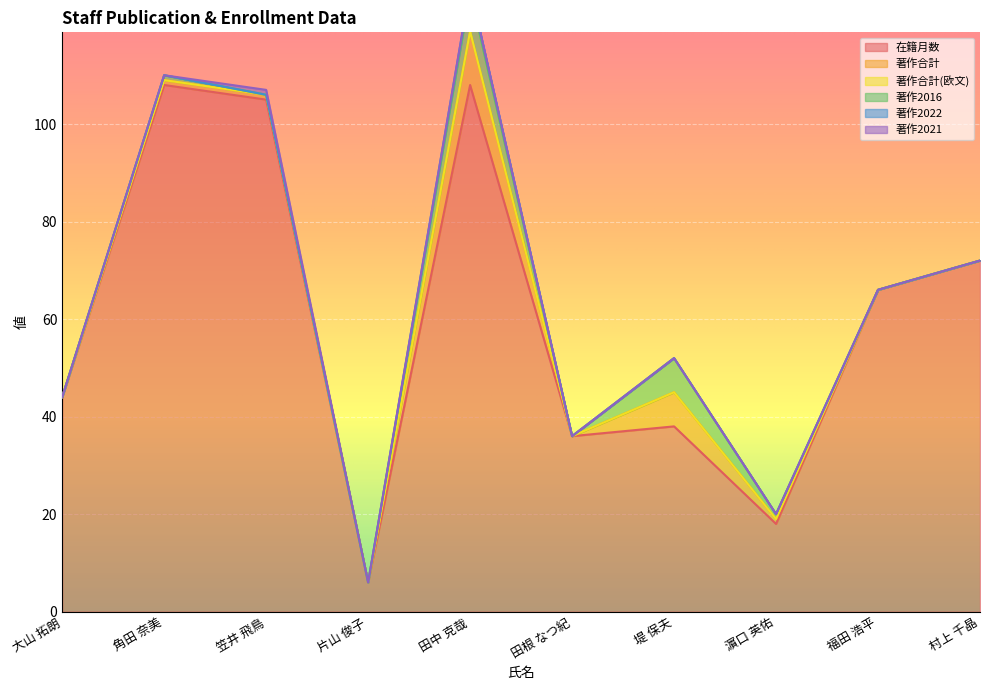

True or false: 在籍月数 has more than 1 interior local peaks.

True